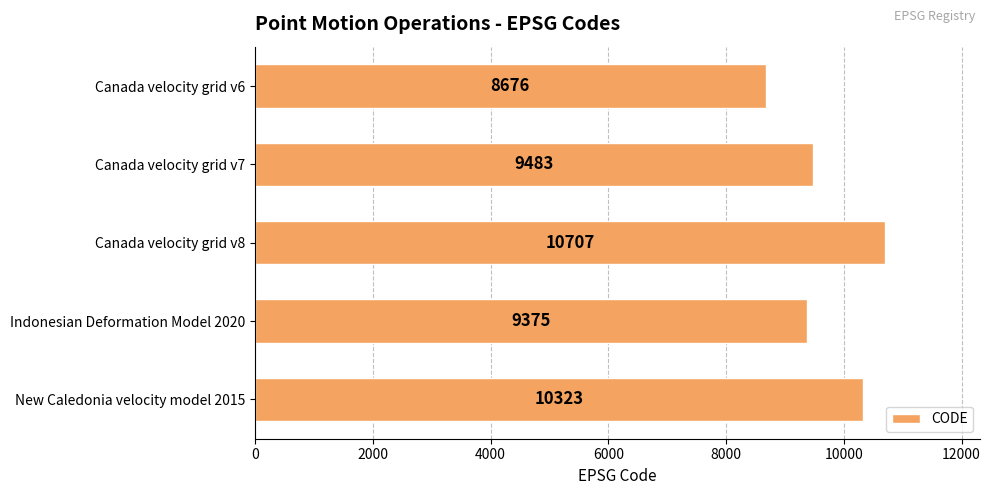

What position from the bottom is New Caledonia velocity model 2015?

1